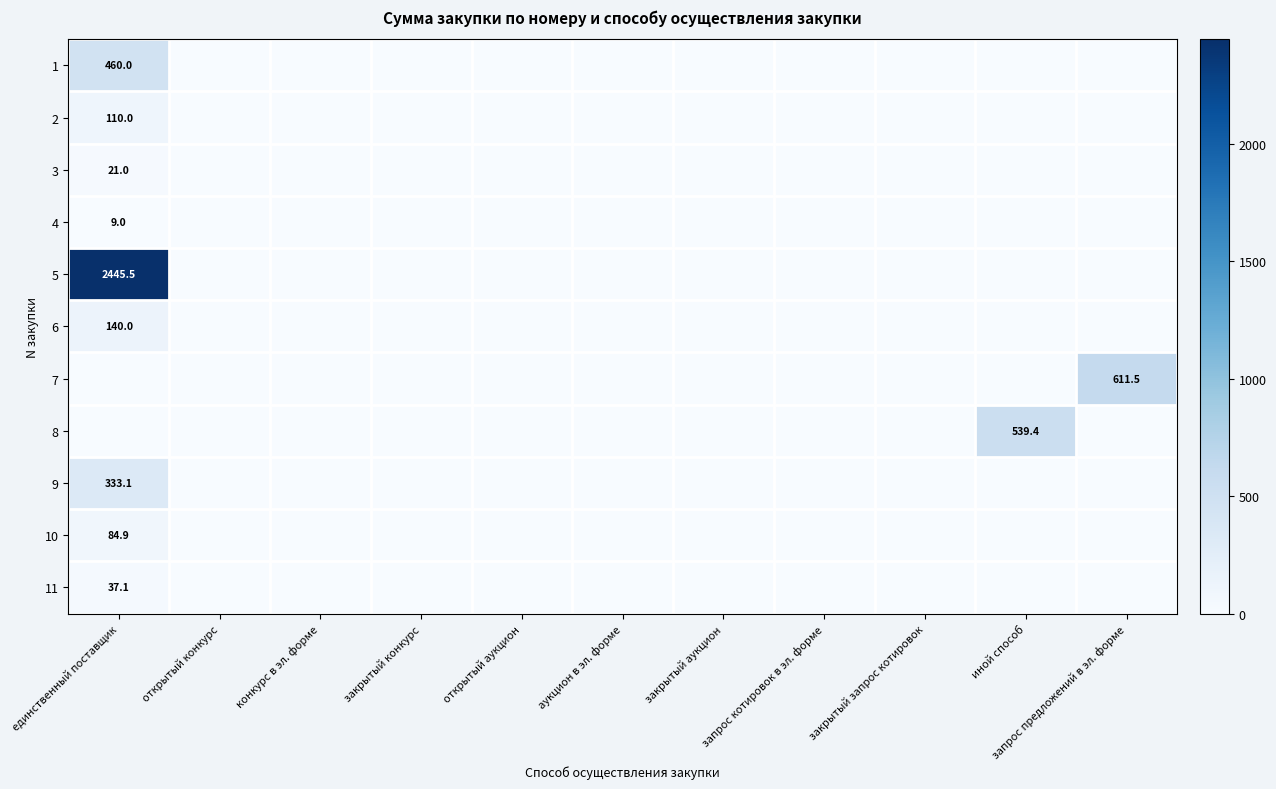

True or false: 11 has a value of 11.3 at единственный поставщик.

False